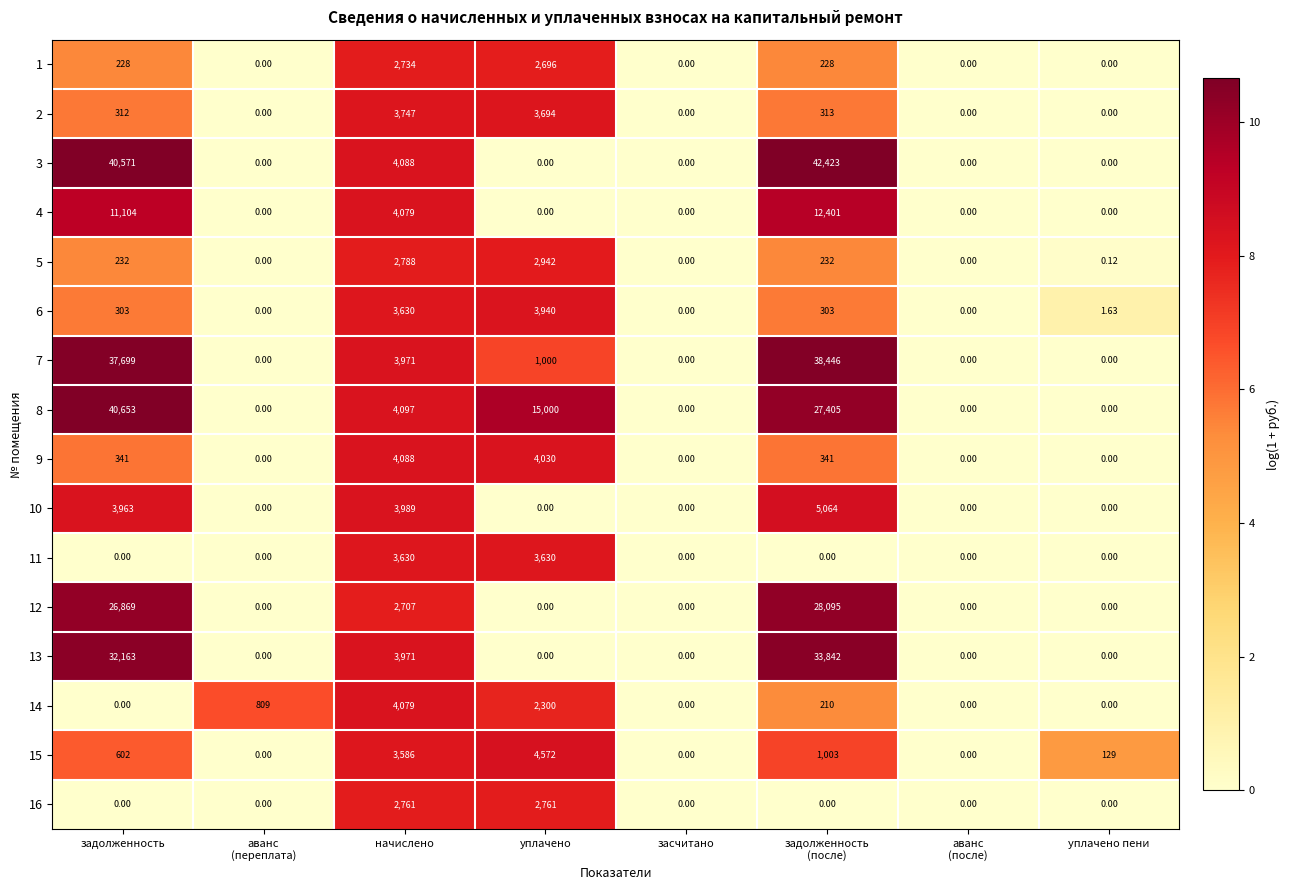

At which label does 5 reach its peak?

уплачено